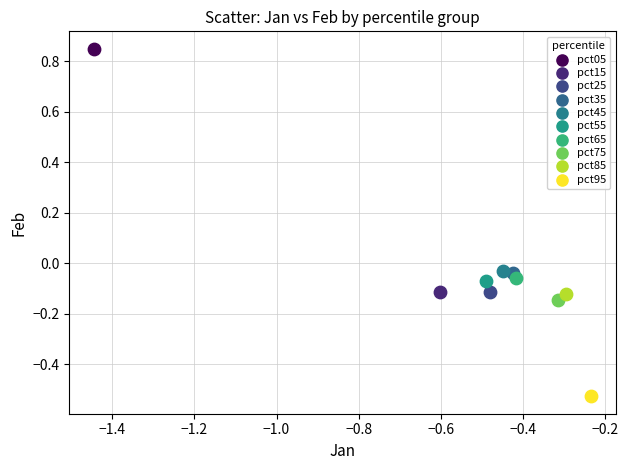

What are all the series names shown in the legend?

pct05, pct15, pct25, pct35, pct45, pct55, pct65, pct75, pct85, pct95